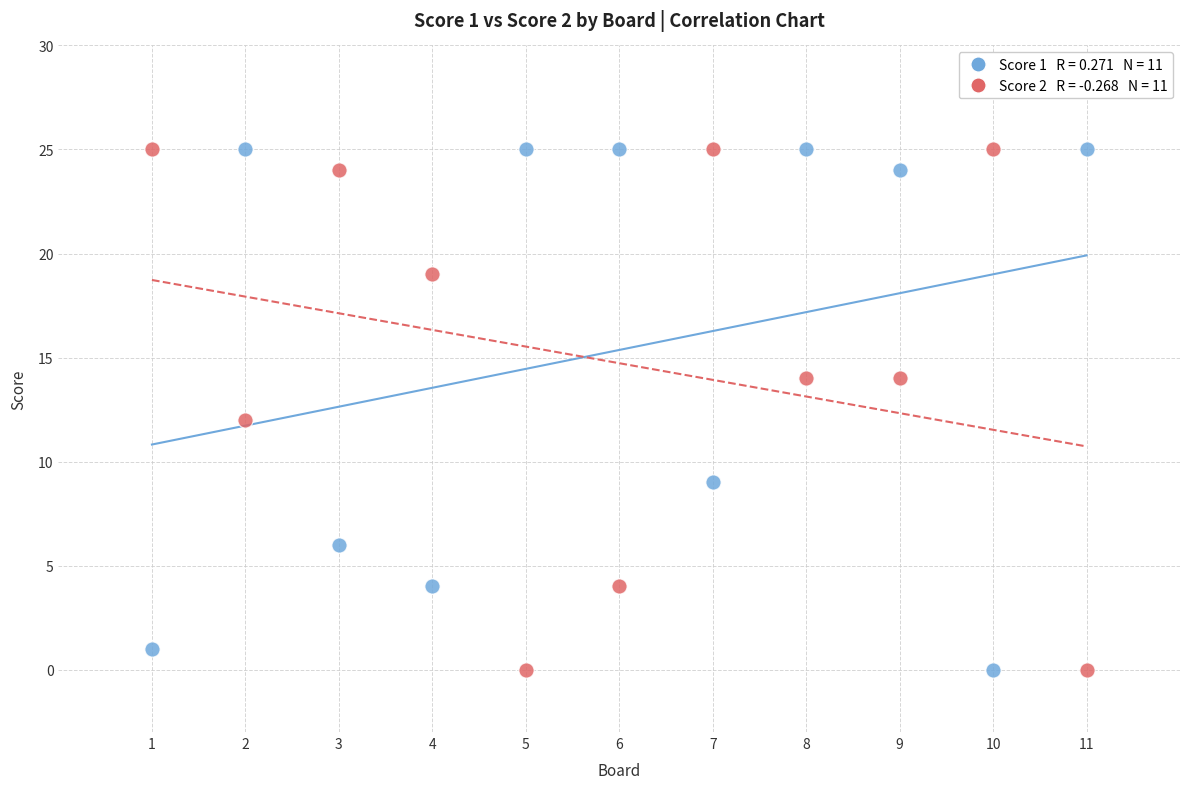

Across all data points, what is the range of Y values (max minus min)?

25